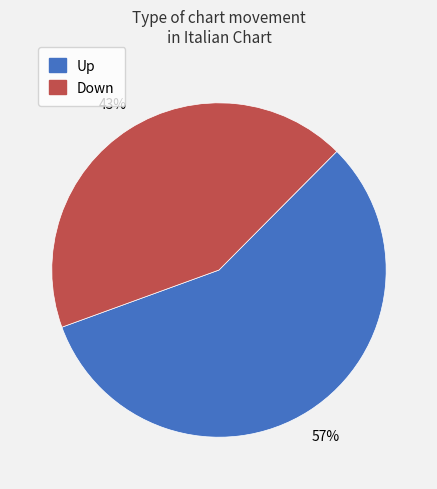

Count the number of slices in the pie.

2